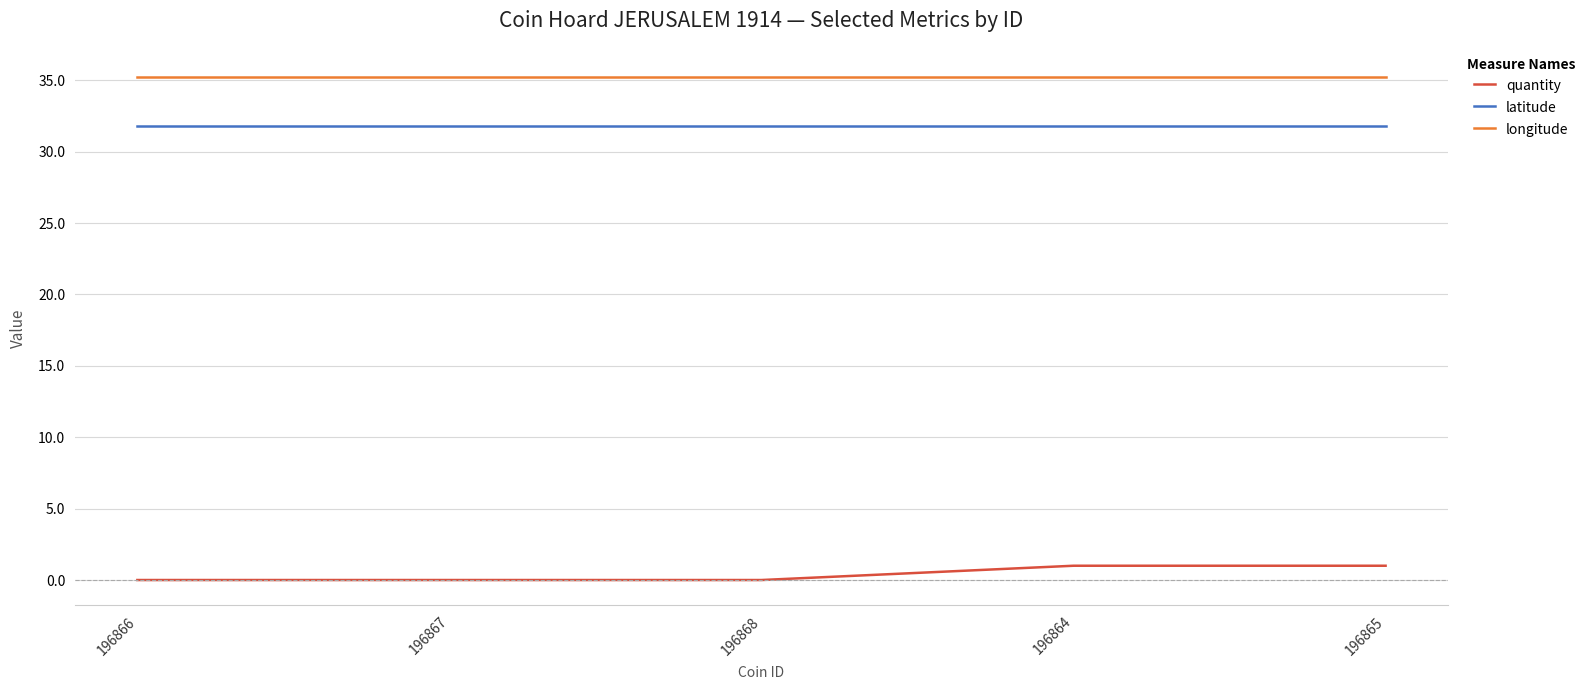

What position from the right is 196866?

5